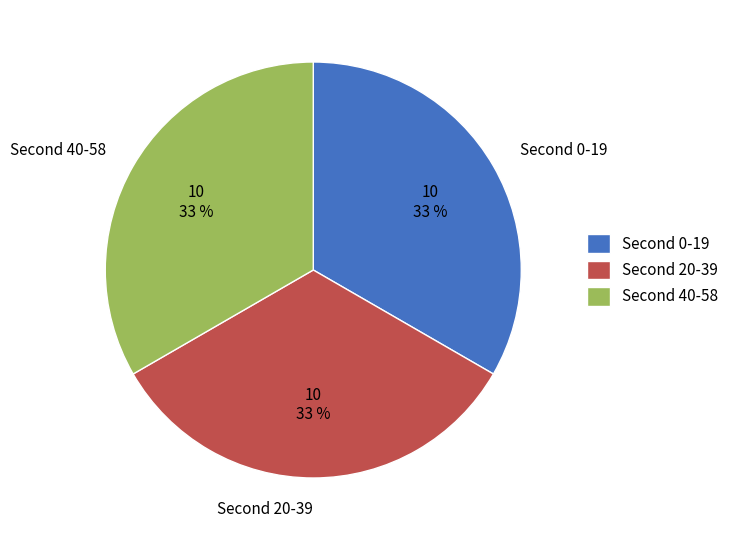

Is there a majority slice in this chart?

No